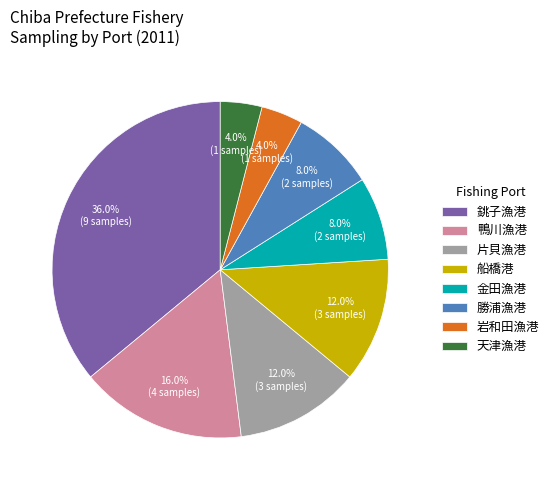

Which category has the biggest portion of the pie?

銚子漁港